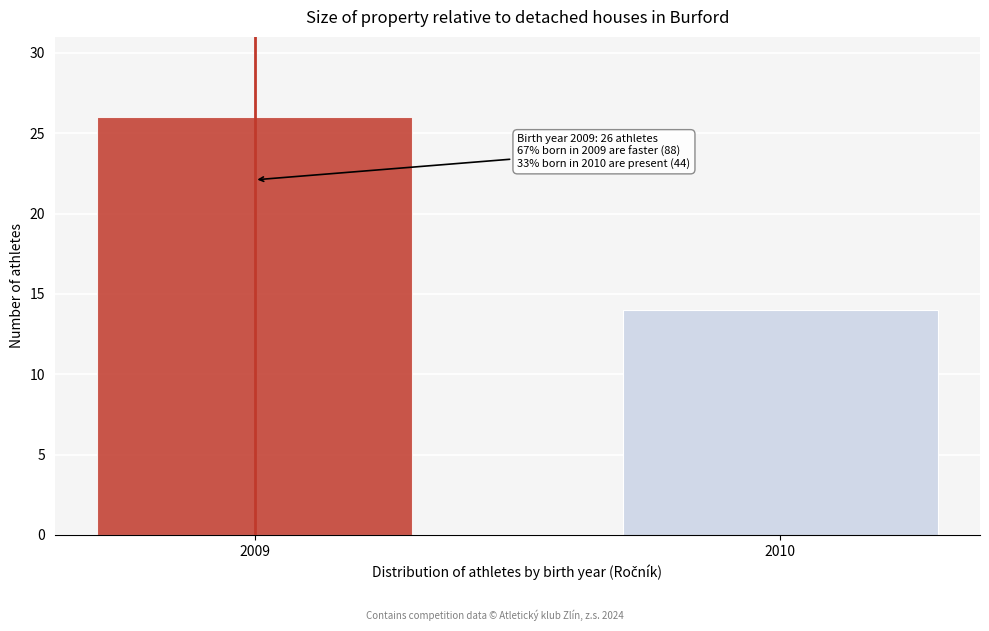

Reading left to right, what are all the values shown in this chart?

26	14